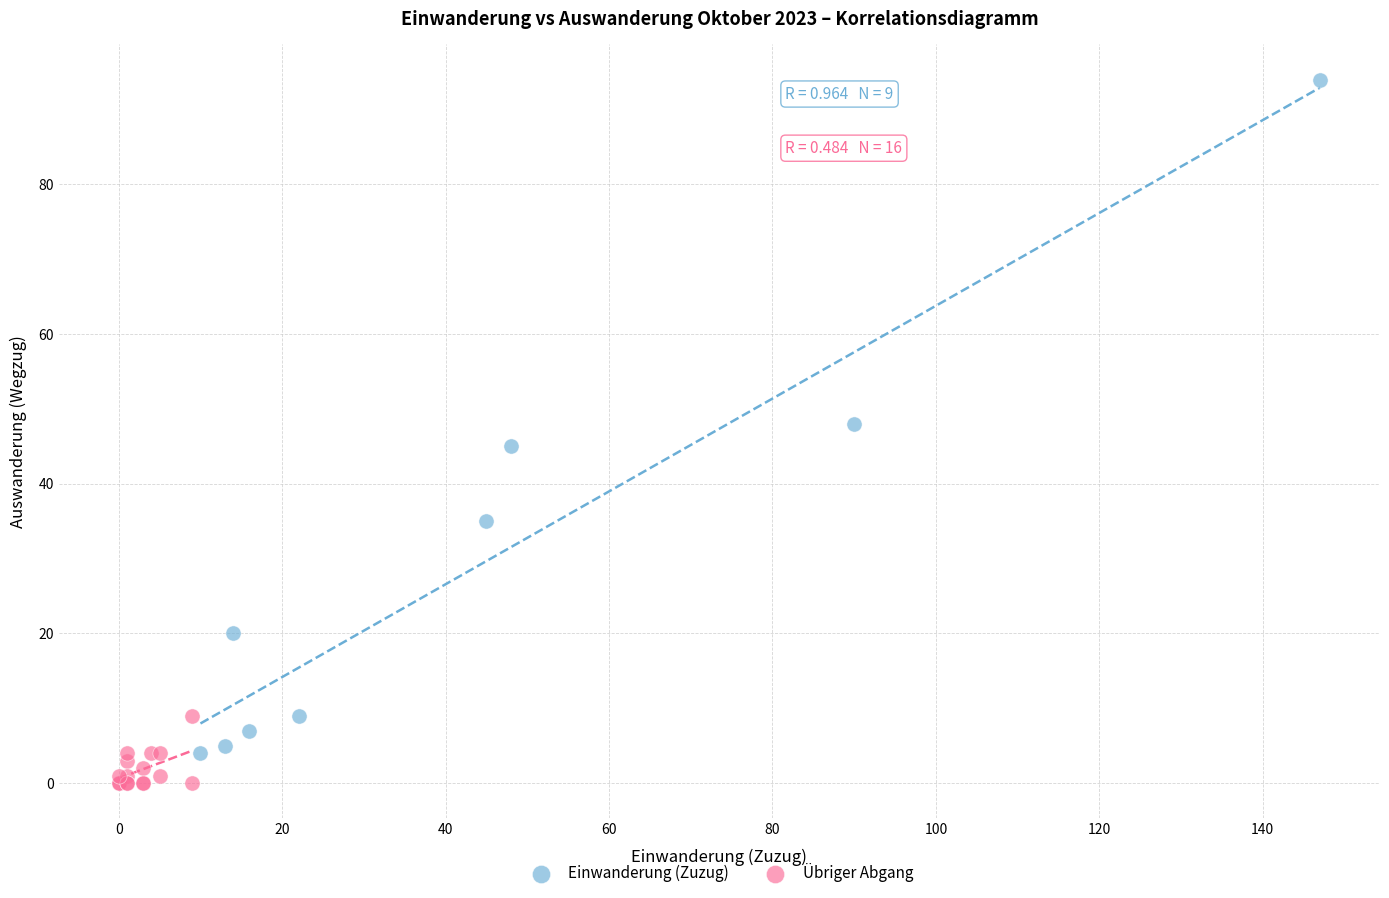

Which series reaches the minimum Y coordinate?

Übriger Abgang